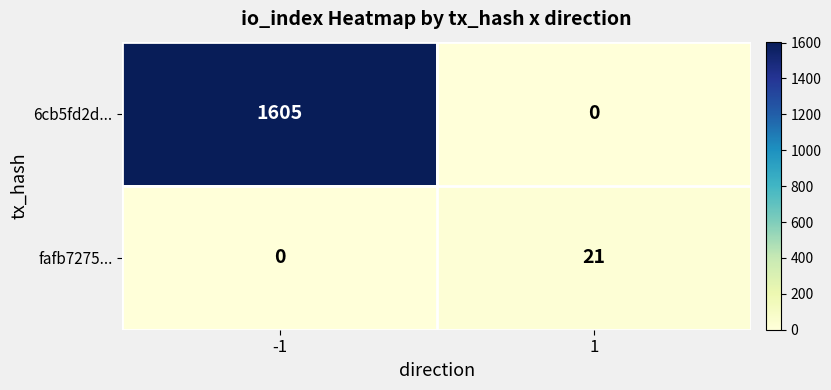

True or false: 6cb5fd2d... has a value of 0 at 1.

True